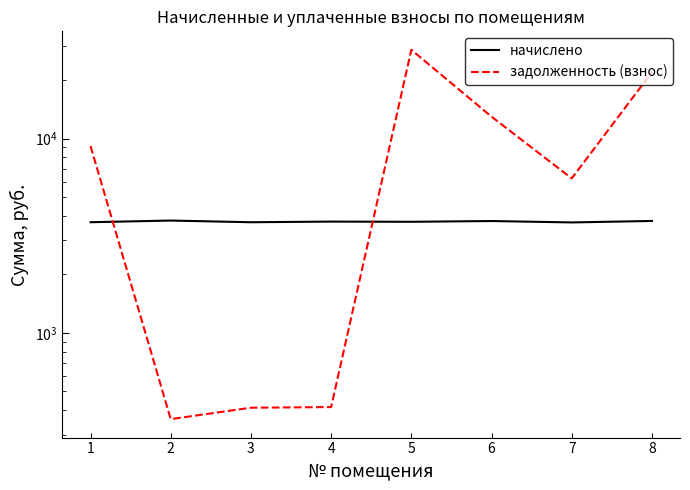

Rank the series by their average value, from highest to lowest.

задолженность (взнос), начислено